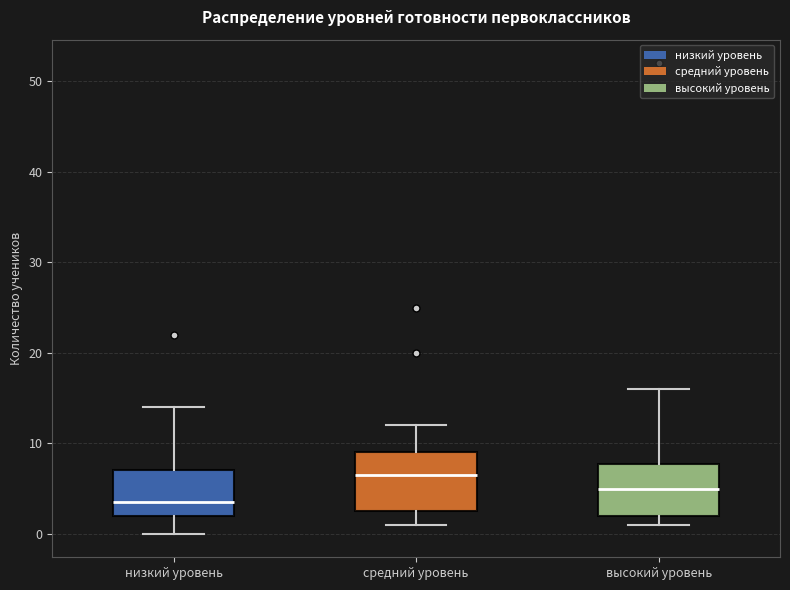

Reading left to right, read every box against the y-axis: the position of its median line, the range the box covers, and the ends of its whiskers. The values are not printed on the chart, so give them approximately, as read against the axis.

низкий уровень: median 4, box 2 to 7, whiskers 0 to 14
средний уровень: median 7, box 3 to 9, whiskers 1 to 12
высокий уровень: median 5, box 2 to 8, whiskers 1 to 16